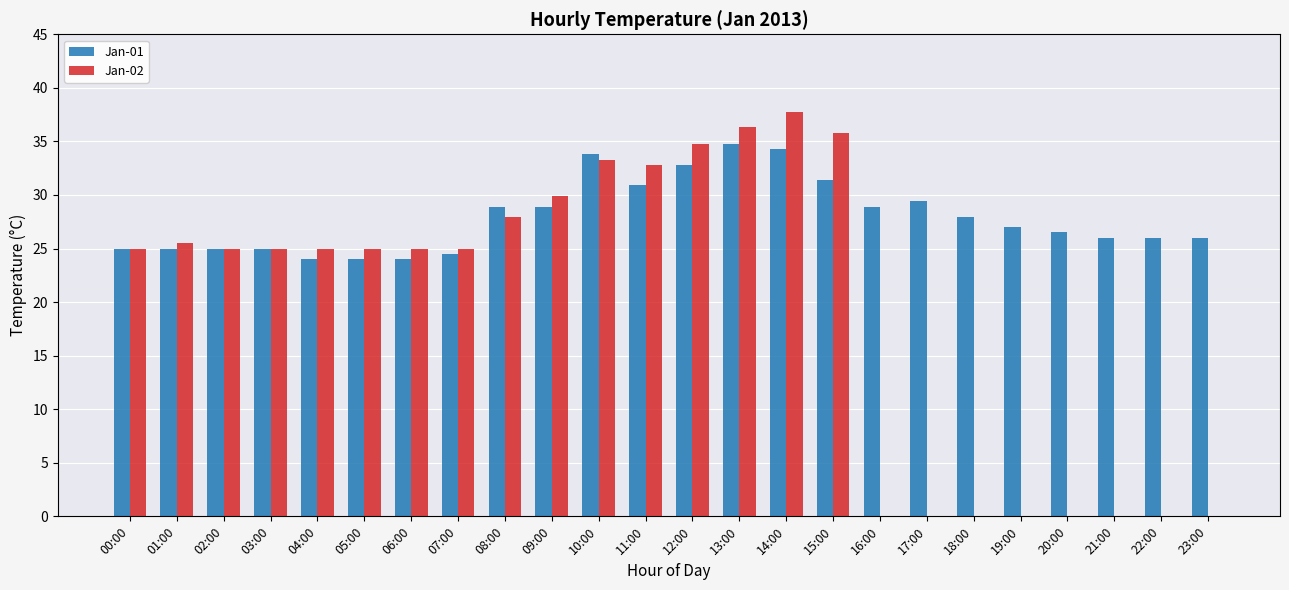

What is the average value of the Jan-02 series?

19.5